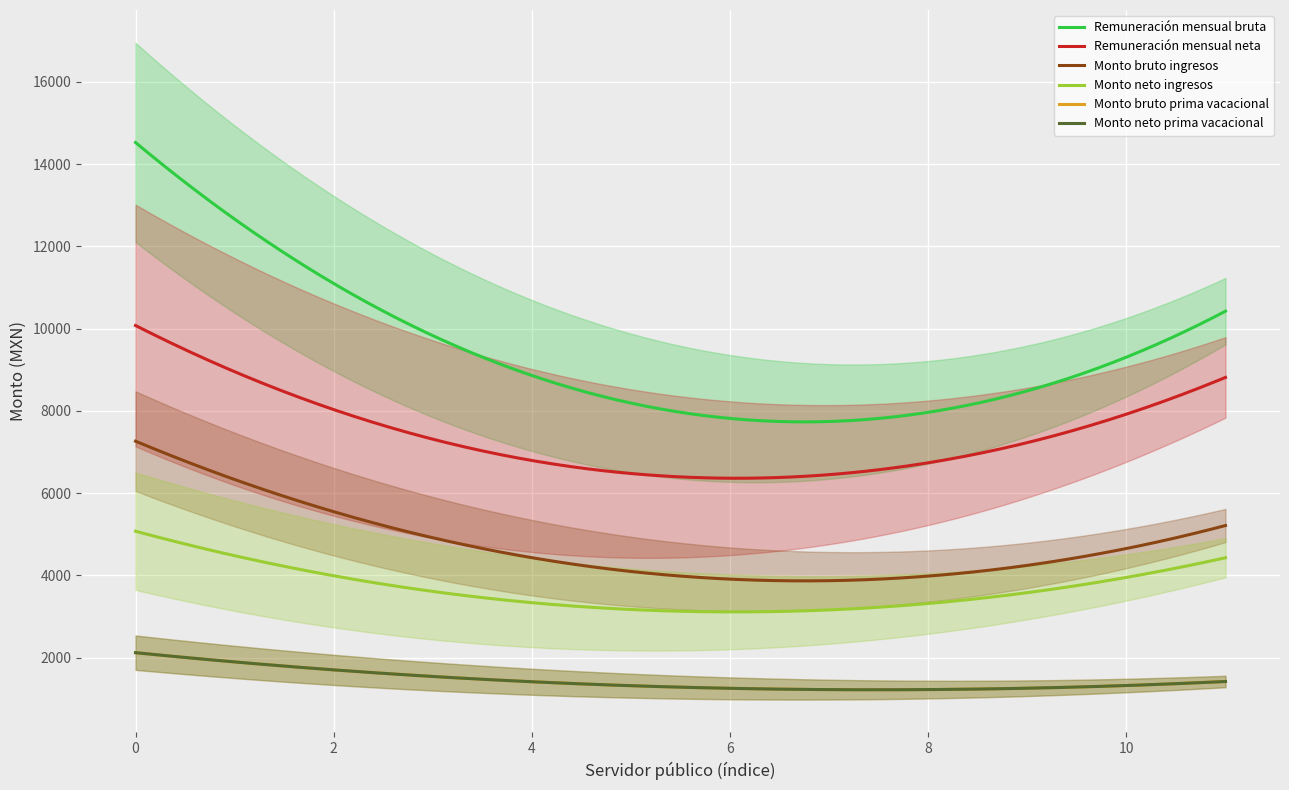

True or false: Remuneración mensual neta and Monto bruto prima vacacional cross at least once.

False